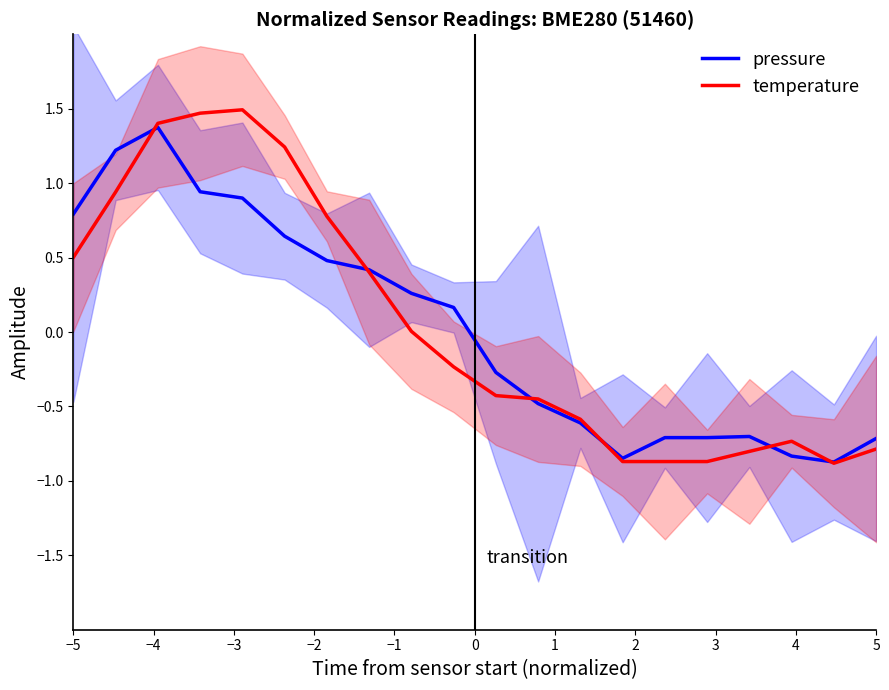

How many times do temperature and pressure cross each other?

6